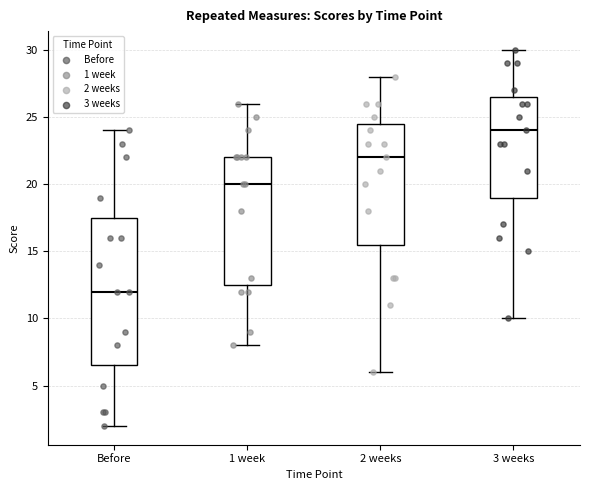

Reading left to right, transcribe this box plot: for each box, give where its median line is, the range the box spans, and where its two whiskers end, as read against the y-axis. The values are not printed on the chart, so give them approximately, as read against the axis.

Before: median 12.0, box 6.5 to 17.5, whiskers 2.0 to 24.0
1 week: median 20.0, box 12.5 to 22.0, whiskers 8.0 to 26.0
2 weeks: median 22.0, box 15.5 to 24.5, whiskers 6.0 to 28.0
3 weeks: median 24.0, box 19.0 to 26.5, whiskers 10.0 to 30.0